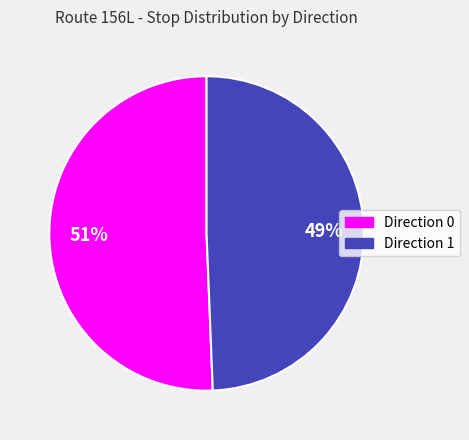

The Direction 1 slice represents 49% of the pie. True or false?

True